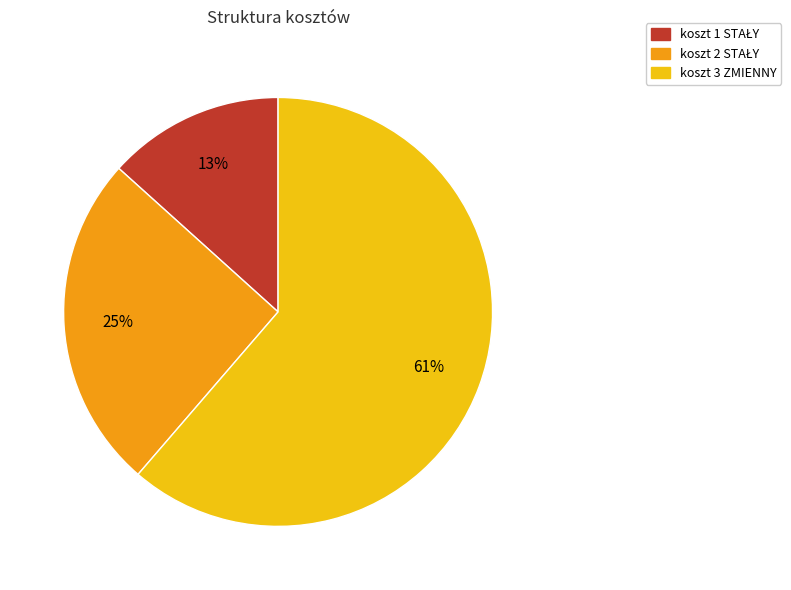

True or false: koszt 3 ZMIENNY accounts for 61% of the total.

True